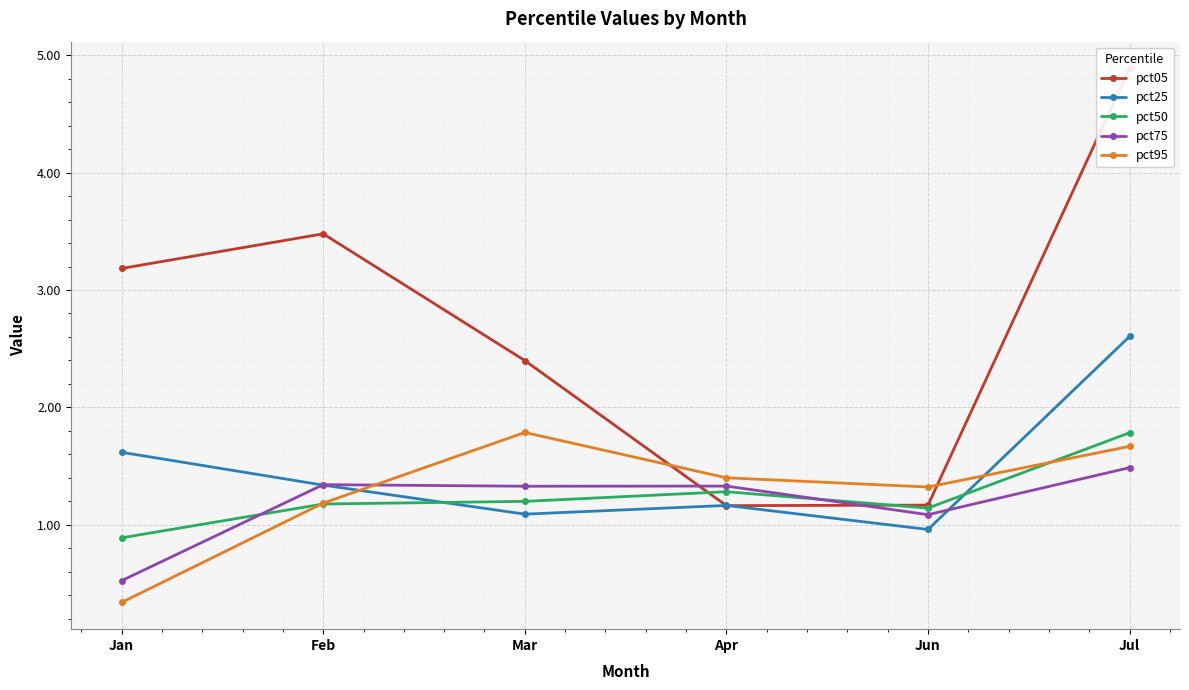

Reading right to left, extract all data points from this chart.

pct05: 4.9	1.2	1.2	2.4	3.5	3.2
pct25: 2.6	1.0	1.2	1.1	1.3	1.6
pct50: 1.8	1.1	1.3	1.2	1.2	0.9
pct75: 1.5	1.1	1.3	1.3	1.3	0.5
pct95: 1.7	1.3	1.4	1.8	1.2	0.3